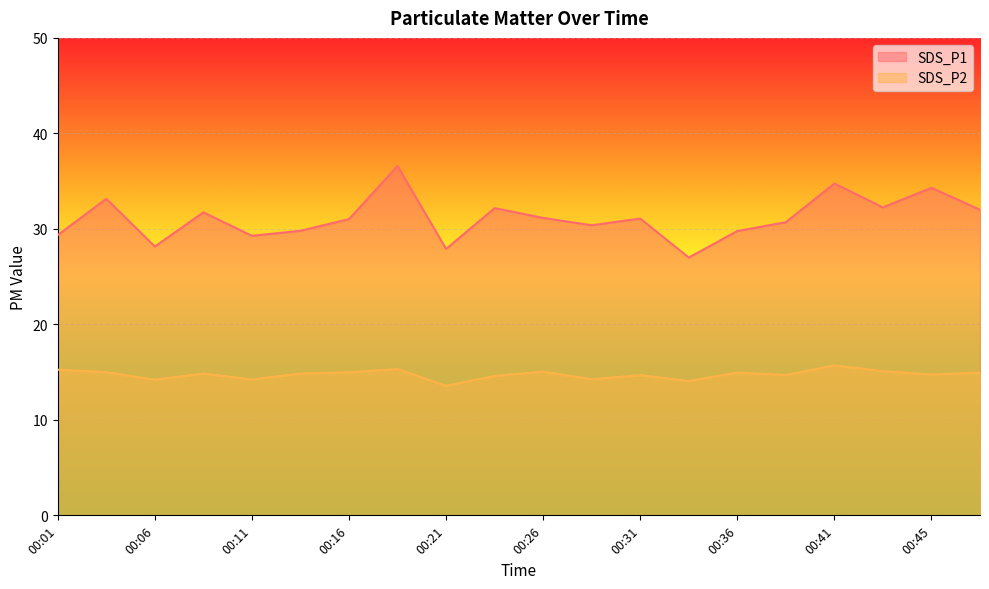

What is the spread (max minus min) of values at 00:11?

15.0